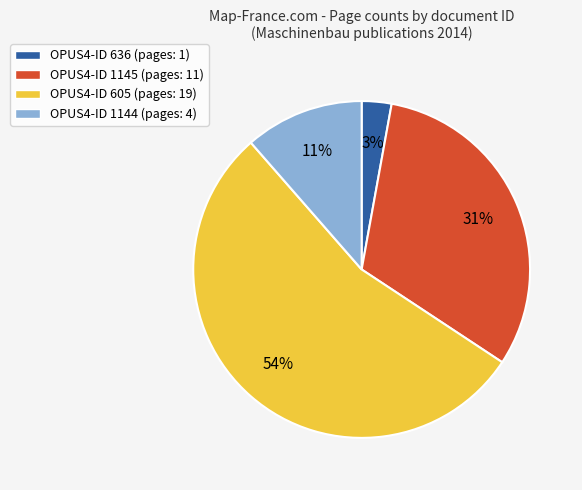

To the nearest percent, what percentage of the pie is OPUS4-ID 1144 (pages: 4)?

11%